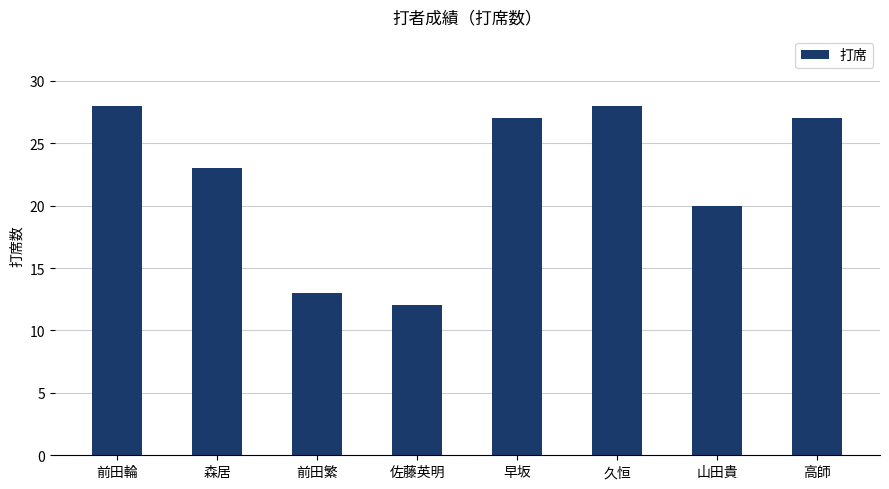

Reading left to right, what are all the values shown in this chart?

28	23	13	12	27	28	20	27